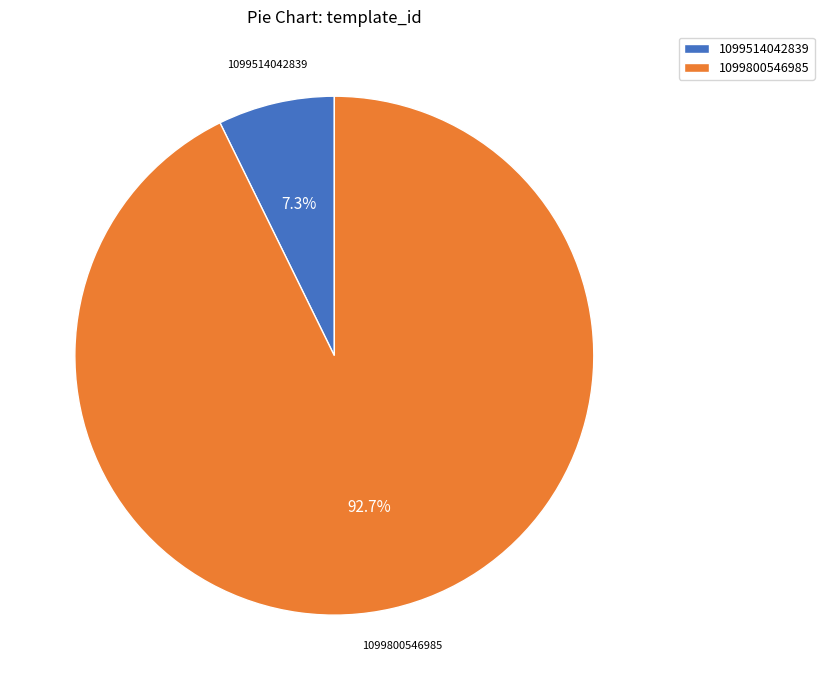

To the nearest percent, what is the difference between the largest and smallest slice percentages?

85%